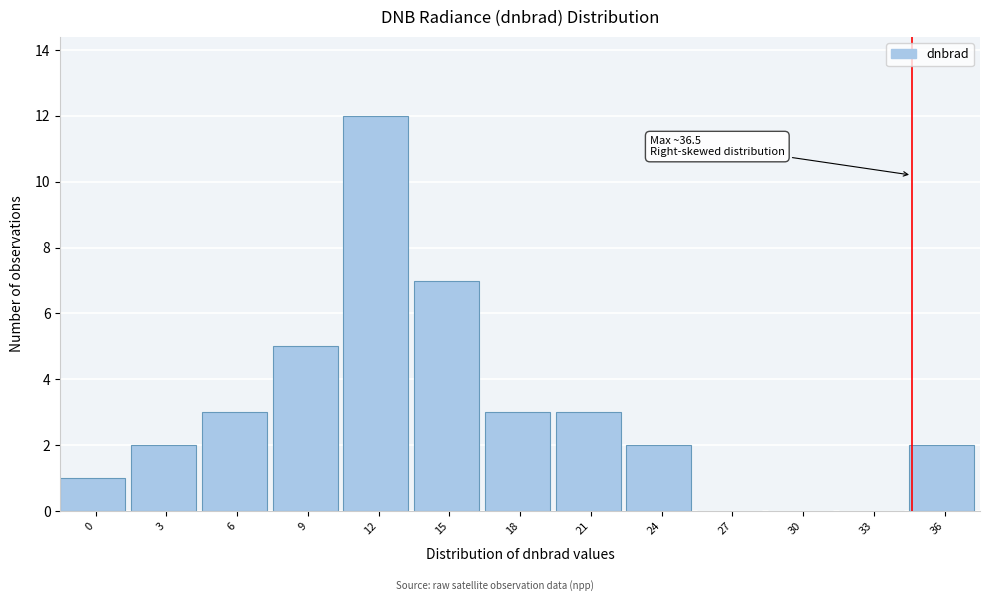

Reading right to left, transcribe all the data shown in this chart.

36=2	33=0	30=0	27=0	24=2	21=3	18=3	15=7	12=12	9=5	6=3	3=2	0=1